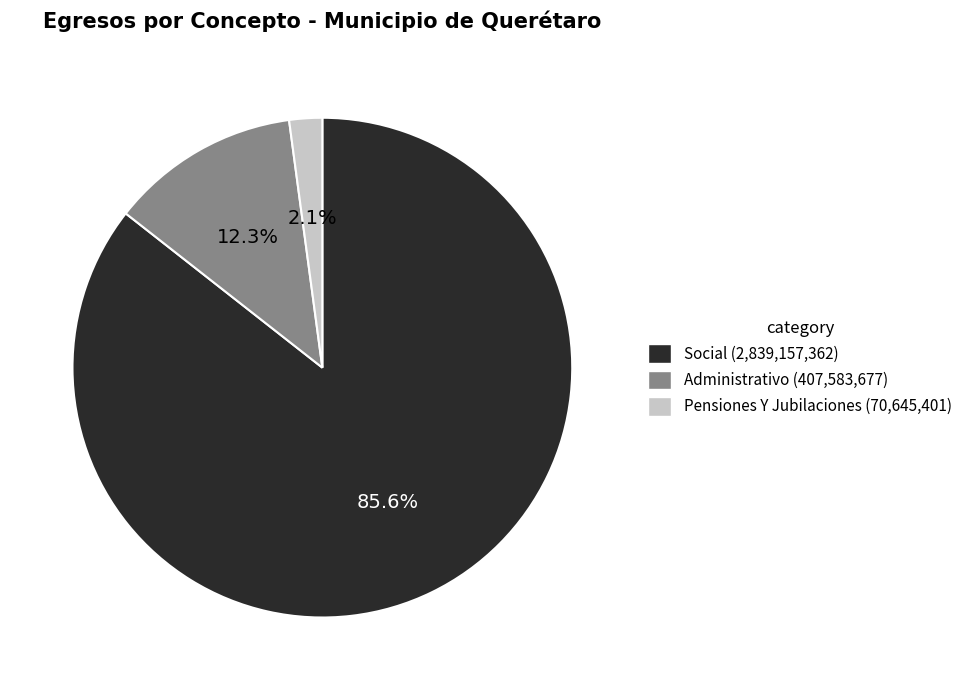

Is it true that Pensiones Y Jubilaciones is 2% of the pie?

True